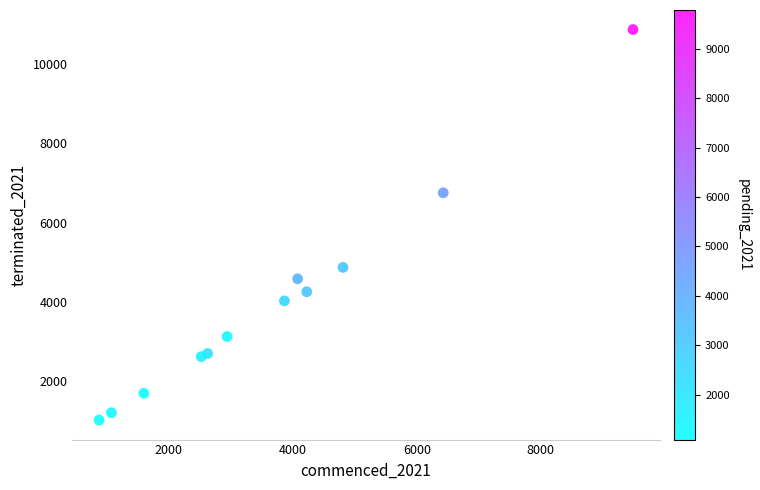

What is the average X value?

3712